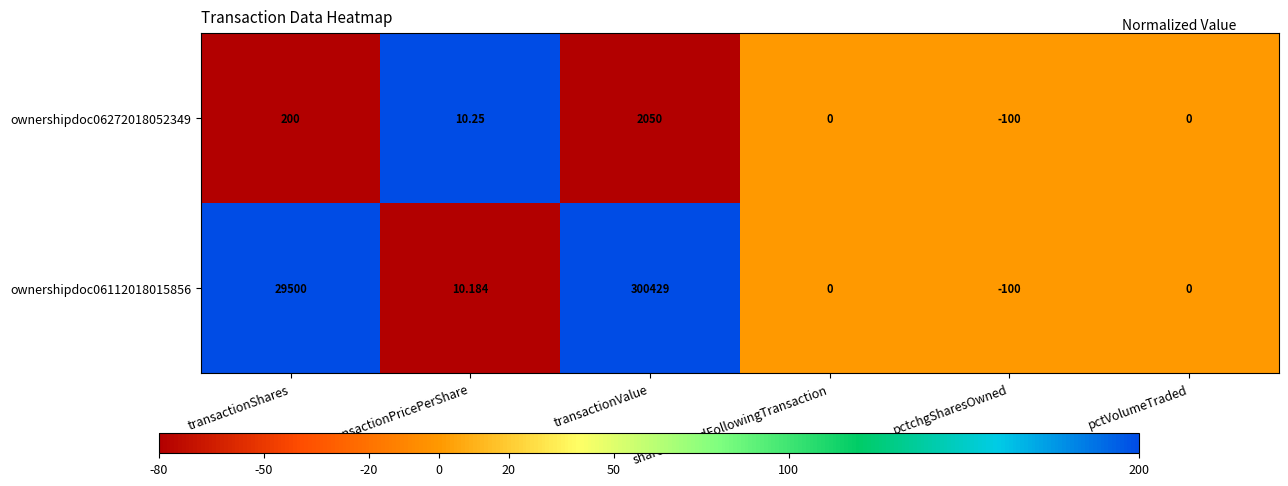

Which category has the lowest value in the ownershipdoc06112018015856 series?

pctchgSharesOwned